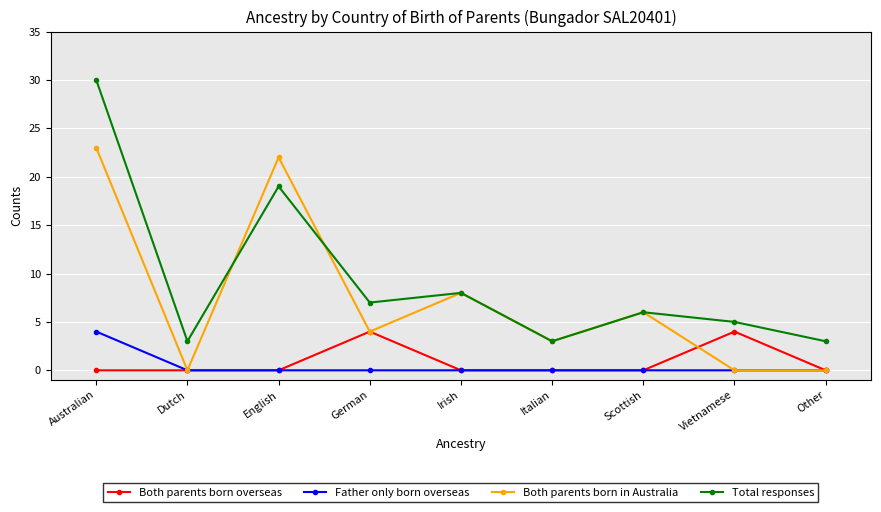

Which series has the largest range (max minus min)?

Total responses